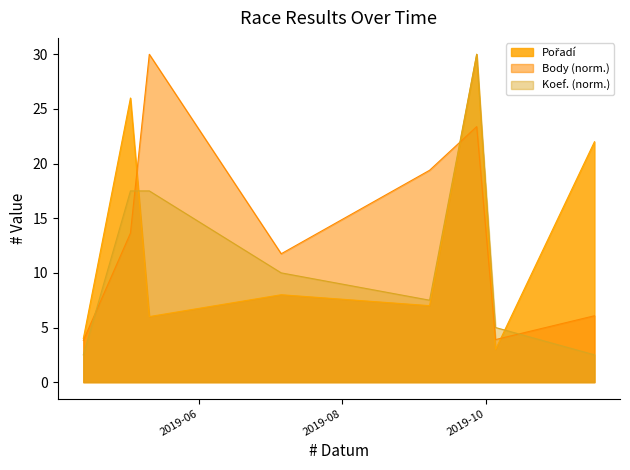

True or false: Body and Koef. intersect in this chart.

True